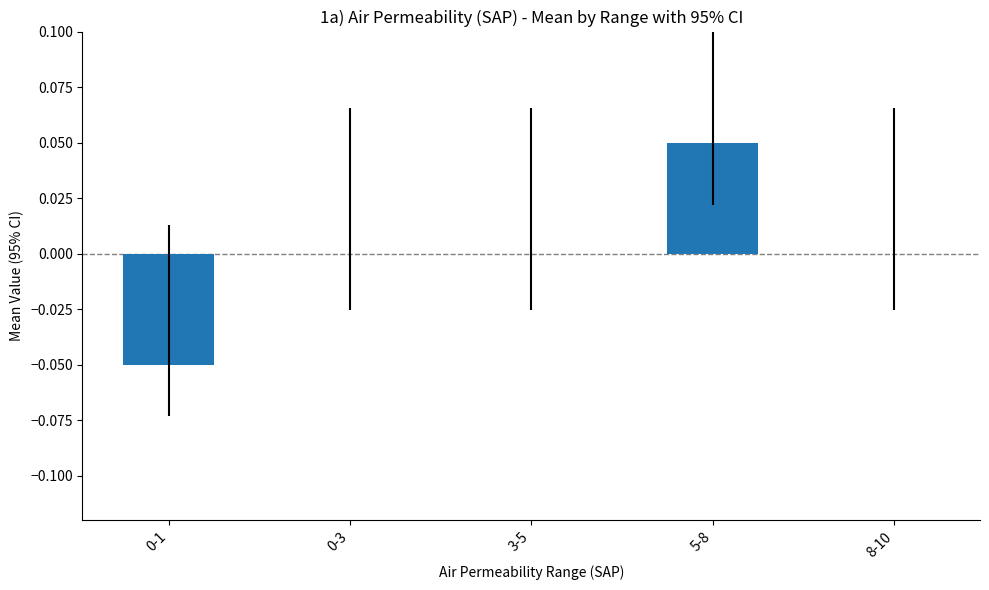

Which has a higher value, 8-10 or 0-1?

8-10